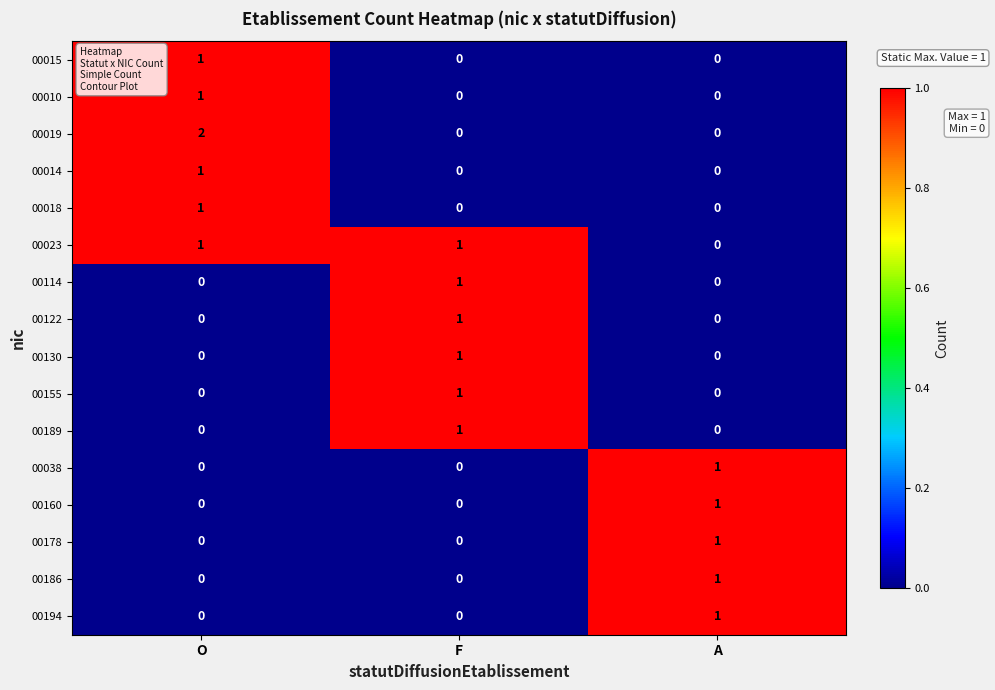

At how many categories does at least one series exceed 0?

3